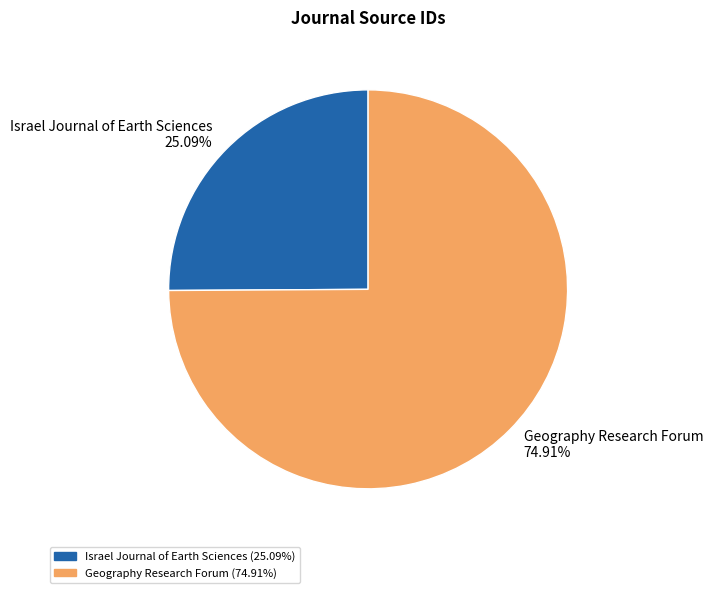

What percentage is the Israel Journal of Earth Sciences slice, to the nearest percent?

25%